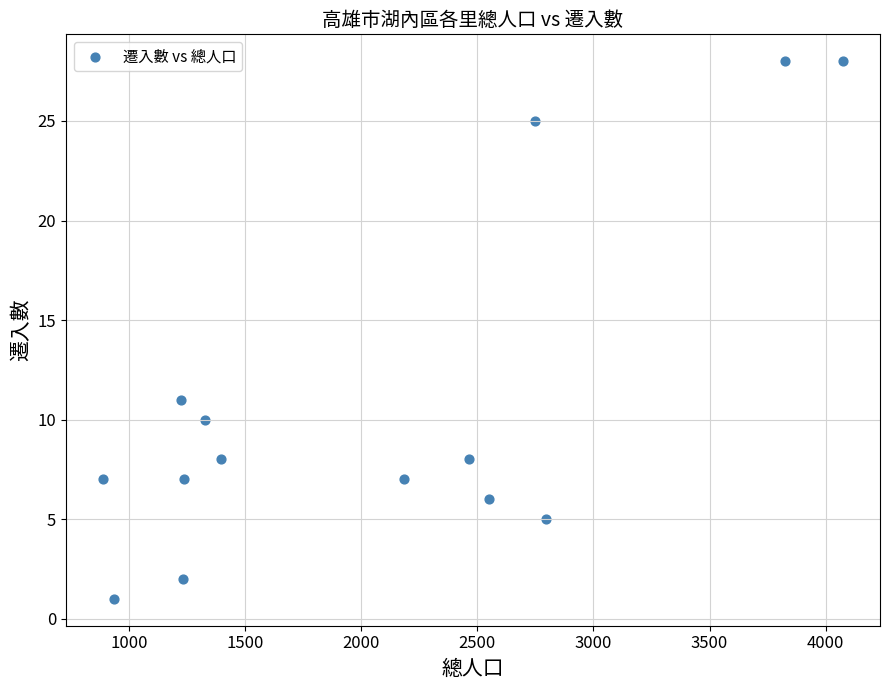

What Y value in the scatter plot is closest to 14?

11